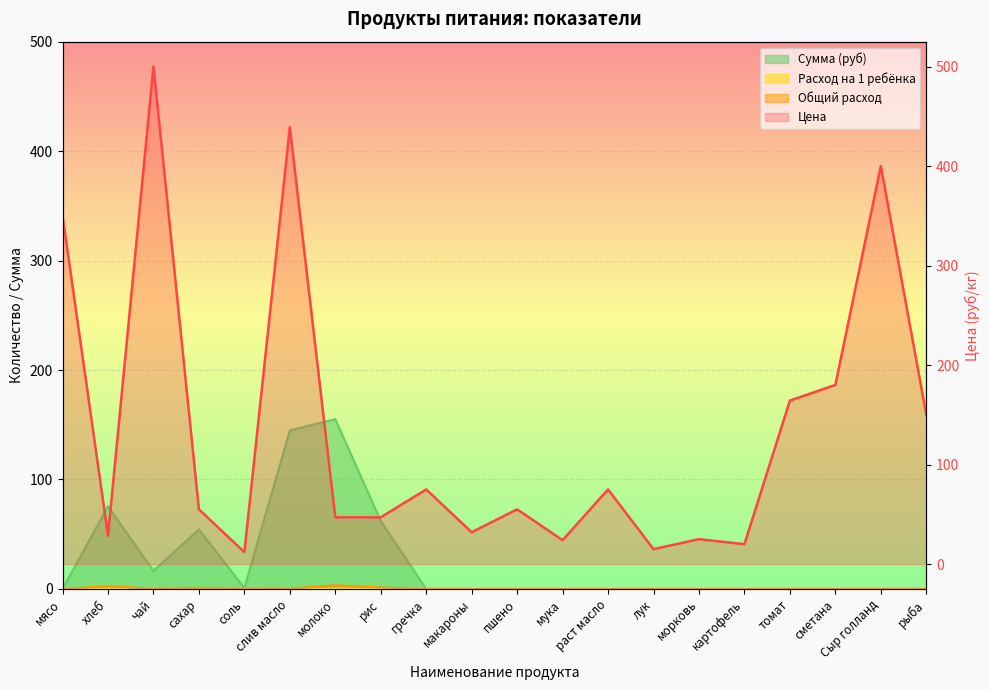

In Цена, how many points are lower than both neighbors (excluding endpoints)?

6